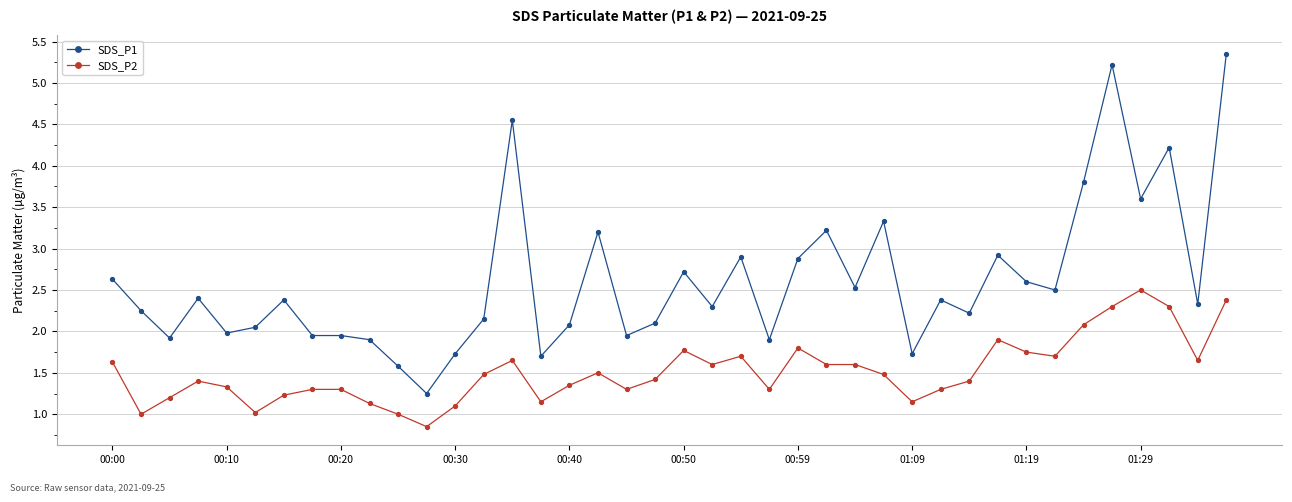

List the series in order of their overall mean, lowest first.

SDS_P2, SDS_P1